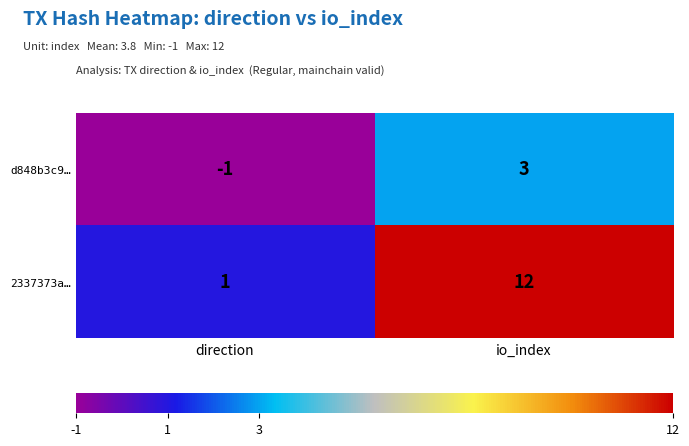

How many positive values does the d848b3c9… series have?

1